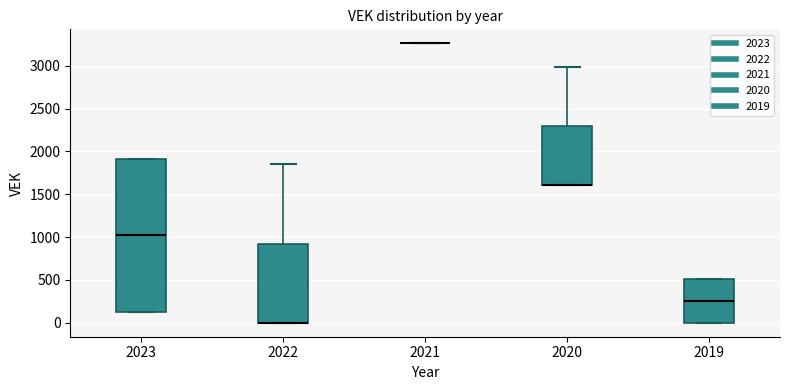

Comparing the boxes themselves (not the whiskers), which one is the tallest?

2023